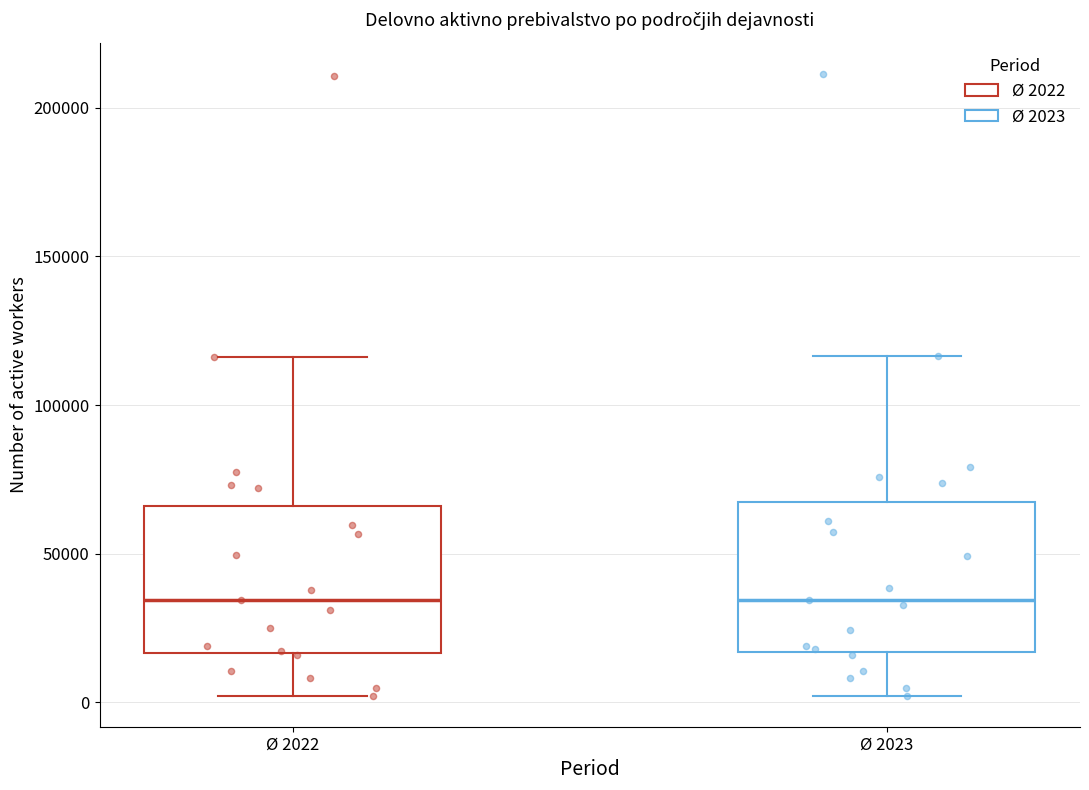

Reading left to right, read every box against the y-axis: the position of its median line, the range the box covers, and the ends of its whiskers. The values are not printed on the chart, so give them approximately, as read against the axis.

Ø 2022: median 35000, box 15000 to 65000, whiskers 0 to 115000
Ø 2023: median 35000, box 15000 to 65000, whiskers 0 to 115000